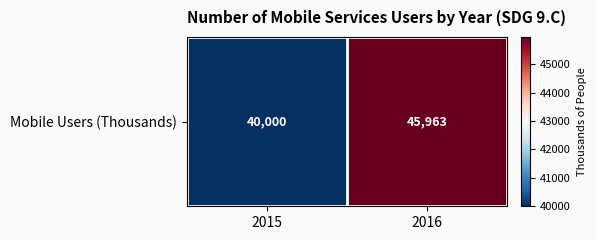

What is the difference between the maximum and minimum values?

5963